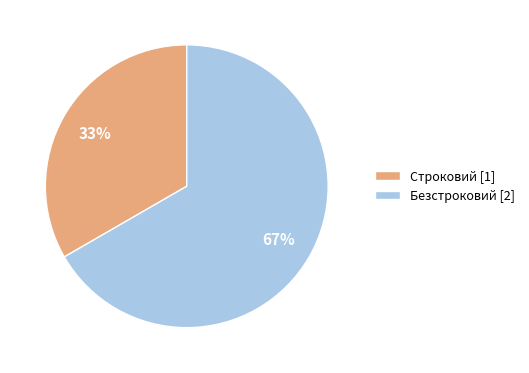

Is the sum of Строковий and Безстроковий greater than half?

Yes